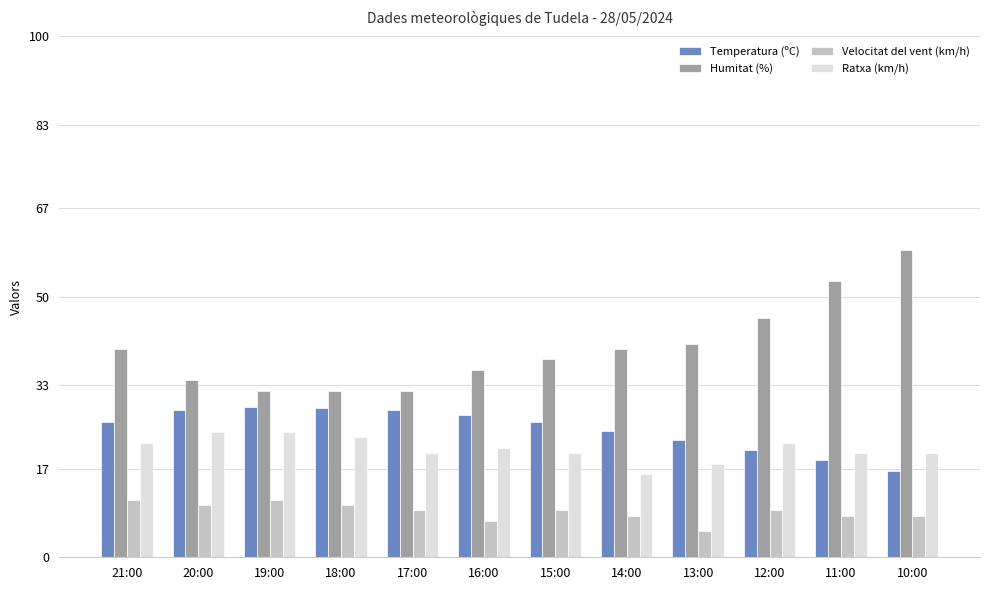

What is the sum of all Temperatura (ºC) values?

295.7